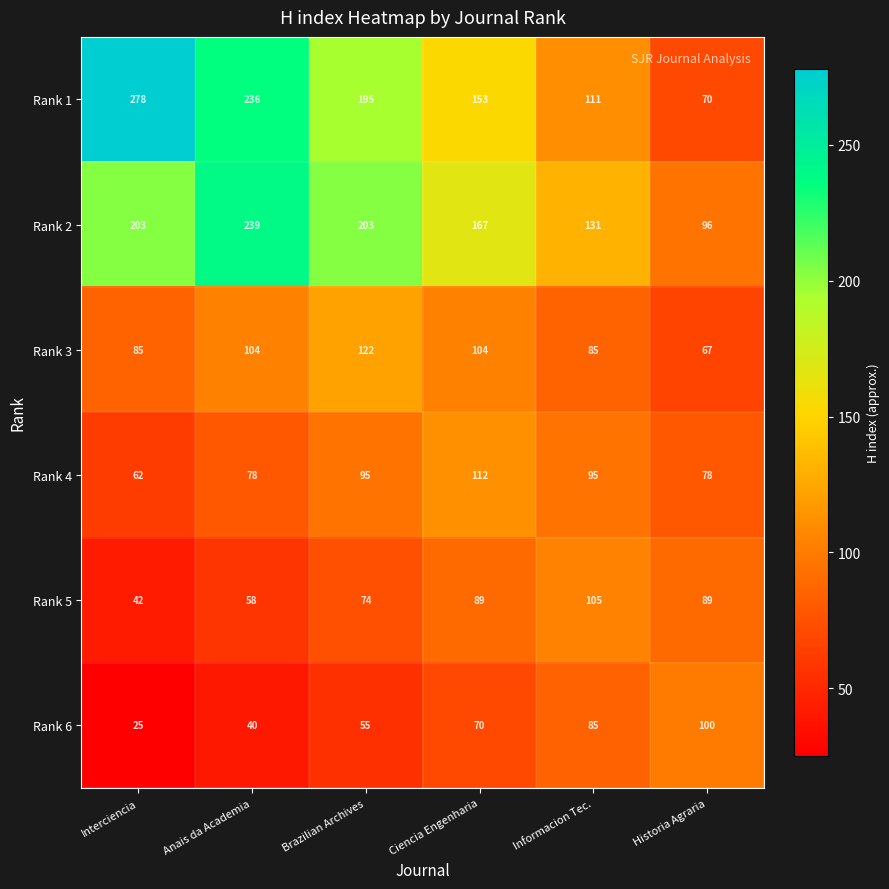

Rank the series at Ciencia Engenharia from lowest to highest value.

Rank 6, Rank 5, Rank 3, Rank 4, Rank 1, Rank 2